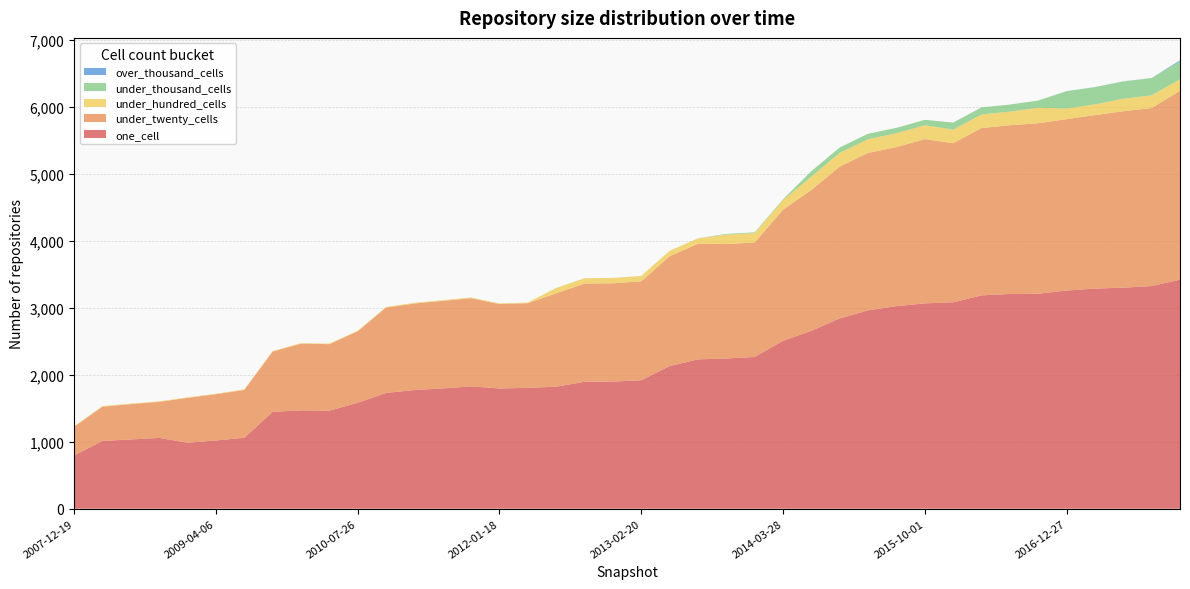

Reading left to right, extract all data points from this chart.

one_cell: 2007-12-19=795	2008-04-01=1011	2008-06-27=1033	2008-10-10=1056	2008-12-17=984	2009-04-06=1018	2009-06-17=1058	2009-09-25=1445	2009-12-16=1467	2010-04-01=1462	2010-07-26=1580	2010-11-17=1727	2011-02-21=1771	2011-06-10=1795	2011-09-05=1825	2012-01-18=1794	2012-03-26=1803	2012-07-13=1820	2012-10-31=1894	2012-12-11=1897	2013-02-20=1916	2013-05-21=2128	2013-07-09=2228	2013-09-10=2241	2013-12-20=2264	2014-03-28=2505	2014-09-08=2654	2015-01-19=2839	2015-04-09=2960	2015-07-03=3022	2015-10-01=3064	2016-01-04=3079	2016-04-05=3183	2016-07-04=3204	2016-10-07=3207	2016-12-27=3255	2017-04-12=3284	2017-07-24=3298	2017-10-12=3322	2017-12-22=3417
under_twenty_cells: 2007-12-19=428	2008-04-01=512	2008-06-27=527	2008-10-10=538	2008-12-17=670	2009-04-06=690	2009-06-17=714	2009-09-25=899	2009-12-16=995	2010-04-01=993	2010-07-26=1067	2010-11-17=1273	2011-02-21=1291	2011-06-10=1306	2011-09-05=1316	2012-01-18=1259	2012-03-26=1263	2012-07-13=1394	2012-10-31=1465	2012-12-11=1466	2013-02-20=1476	2013-05-21=1638	2013-07-09=1725	2013-09-10=1707	2013-12-20=1707	2014-03-28=1956	2014-09-08=2101	2015-01-19=2266	2015-04-09=2348	2015-07-03=2374	2015-10-01=2450	2016-01-04=2374	2016-04-05=2496	2016-07-04=2517	2016-10-07=2544	2016-12-27=2557	2017-04-12=2588	2017-07-24=2632	2017-10-12=2656	2017-12-22=2818
under_hundred_cells: 2007-12-19=8	2008-04-01=8	2008-06-27=8	2008-10-10=8	2008-12-17=7	2009-04-06=7	2009-06-17=8	2009-09-25=8	2009-12-16=8	2010-04-01=8	2010-07-26=8	2010-11-17=10	2011-02-21=10	2011-06-10=10	2011-09-05=10	2012-01-18=10	2012-03-26=10	2012-07-13=79	2012-10-31=79	2012-12-11=79	2013-02-20=80	2013-05-21=80	2013-07-09=80	2013-09-10=141	2013-12-20=141	2014-03-28=144	2014-09-08=200	2015-01-19=204	2015-04-09=205	2015-07-03=205	2015-10-01=207	2016-01-04=202	2016-04-05=203	2016-07-04=203	2016-10-07=230	2016-12-27=159	2017-04-12=160	2017-07-24=187	2017-10-12=189	2017-12-22=172
under_thousand_cells: 2007-12-19=0	2008-04-01=0	2008-06-27=0	2008-10-10=0	2008-12-17=0	2009-04-06=0	2009-06-17=0	2009-09-25=0	2009-12-16=0	2010-04-01=0	2010-07-26=0	2010-11-17=0	2011-02-21=0	2011-06-10=0	2011-09-05=0	2012-01-18=0	2012-03-26=0	2012-07-13=1	2012-10-31=1	2012-12-11=1	2013-02-20=1	2013-05-21=1	2013-07-09=1	2013-09-10=11	2013-12-20=11	2014-03-28=11	2014-09-08=81	2015-01-19=81	2015-04-09=81	2015-07-03=81	2015-10-01=81	2016-01-04=106	2016-04-05=106	2016-07-04=106	2016-10-07=109	2016-12-27=258	2017-04-12=258	2017-07-24=258	2017-10-12=258	2017-12-22=268
over_thousand_cells: 2007-12-19=0	2008-04-01=0	2008-06-27=0	2008-10-10=0	2008-12-17=0	2009-04-06=0	2009-06-17=0	2009-09-25=0	2009-12-16=0	2010-04-01=0	2010-07-26=0	2010-11-17=0	2011-02-21=0	2011-06-10=0	2011-09-05=0	2012-01-18=0	2012-03-26=0	2012-07-13=0	2012-10-31=0	2012-12-11=0	2013-02-20=0	2013-05-21=0	2013-07-09=0	2013-09-10=0	2013-12-20=0	2014-03-28=0	2014-09-08=0	2015-01-19=0	2015-04-09=0	2015-07-03=0	2015-10-01=0	2016-01-04=0	2016-04-05=0	2016-07-04=0	2016-10-07=0	2016-12-27=1	2017-04-12=1	2017-07-24=1	2017-10-12=1	2017-12-22=15